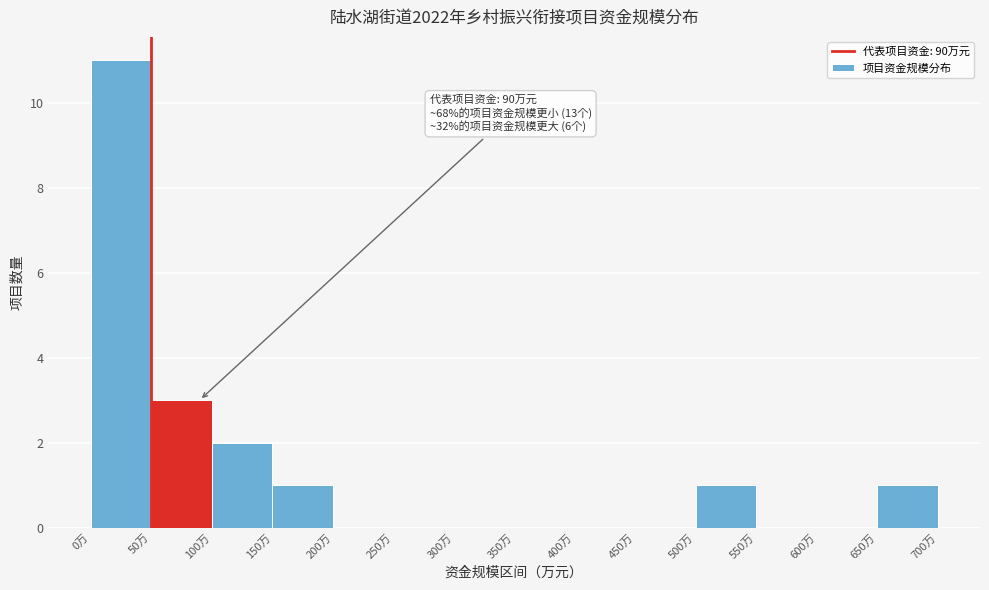

Over which range of the x-axis is the bar tallest?

0 to 50